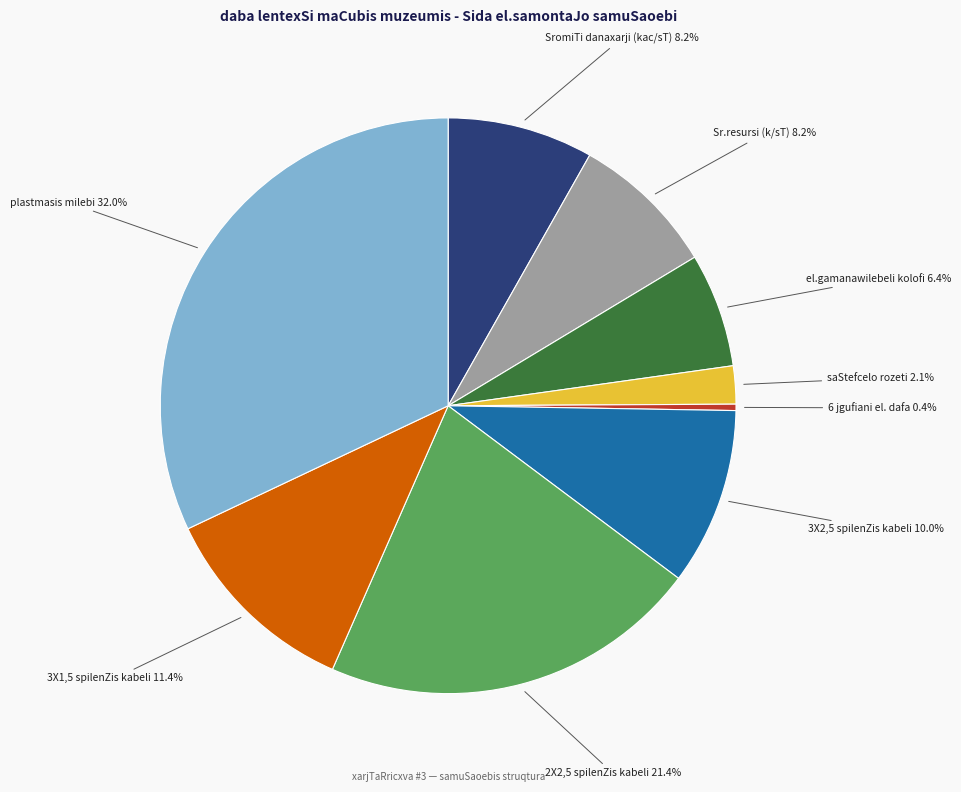

How many slices are in this pie chart?

9